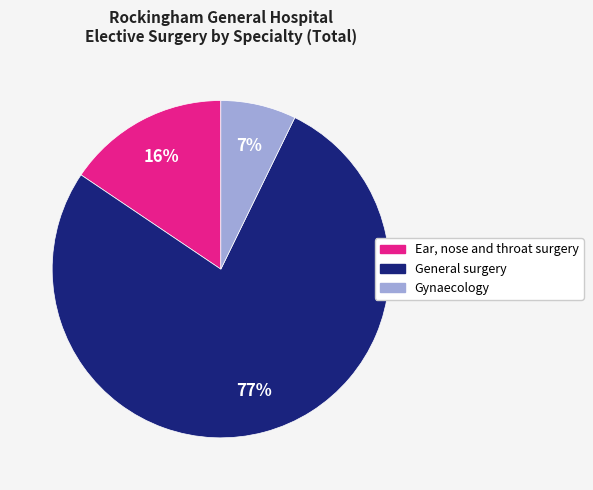

To the nearest percent, what is the difference between the largest and smallest slice percentages?

70%